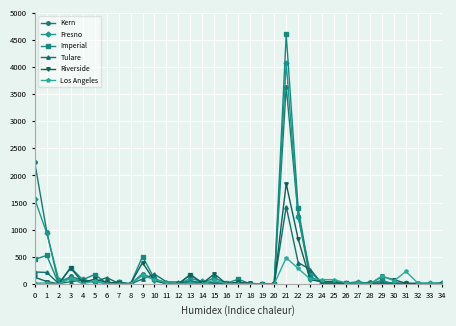

How many data points in Tulare are less than 15?

17